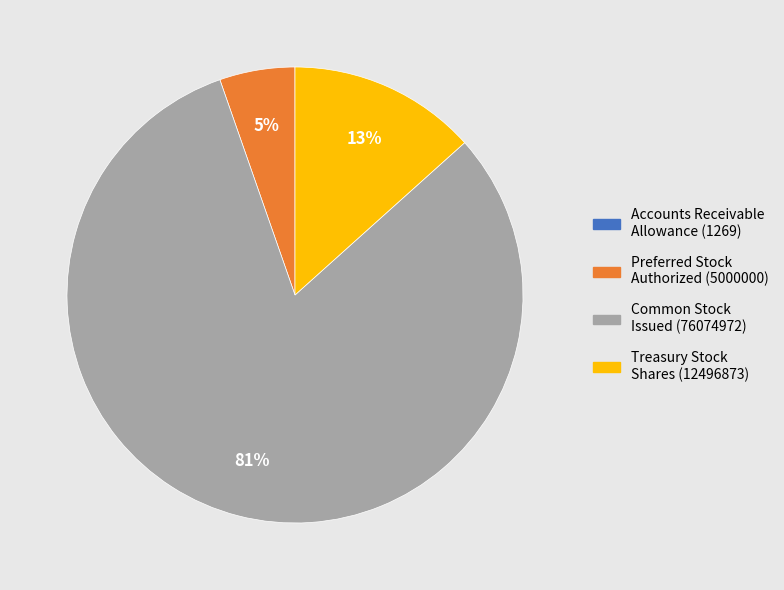

To the nearest percent, what is the average slice percentage?

25%